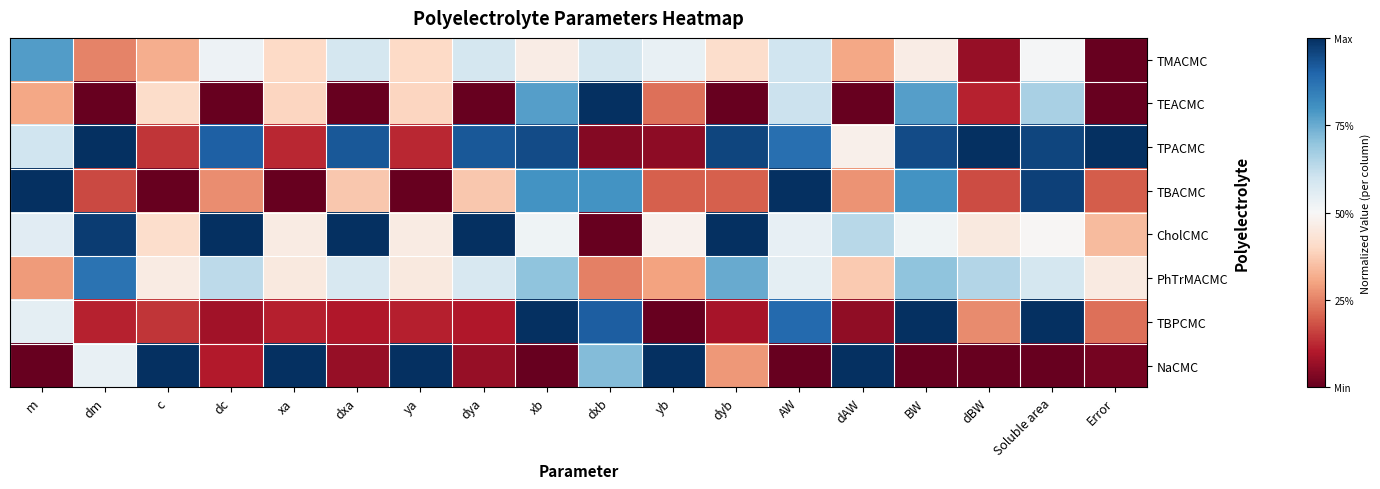

At which category is the sum across all series the highest?

BW